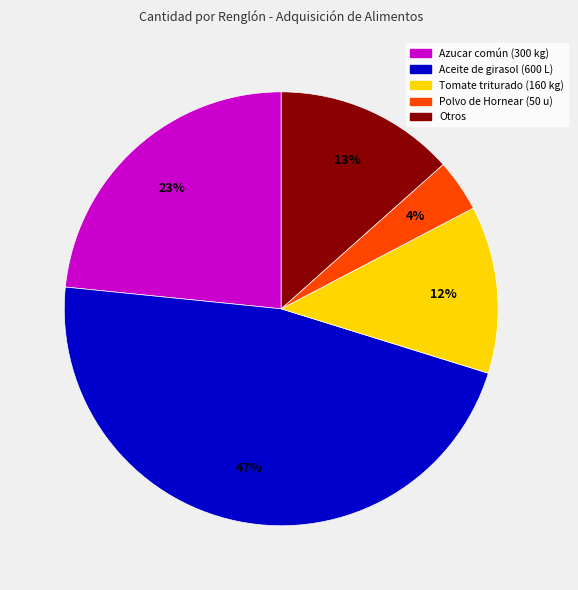

How many slices are in this pie chart?

5